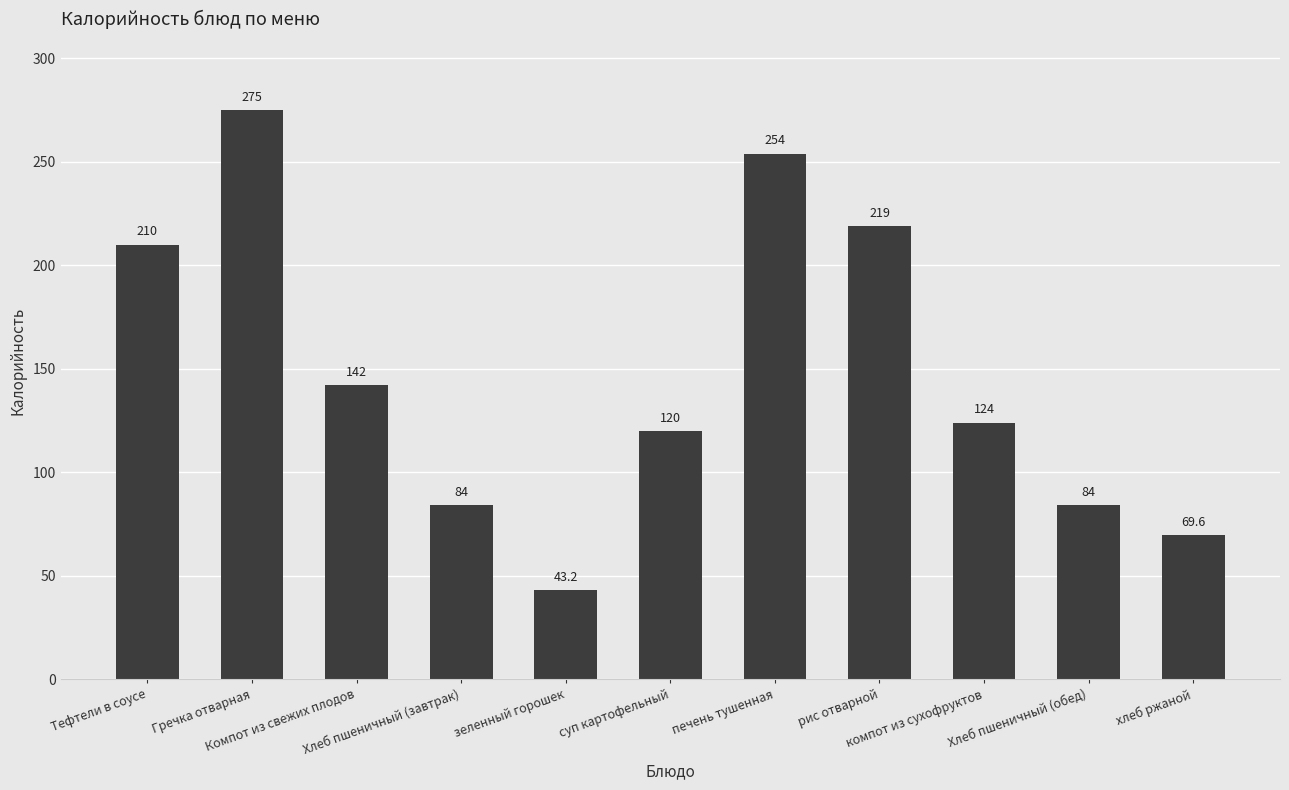

What is the difference between the maximum and minimum values?

231.8